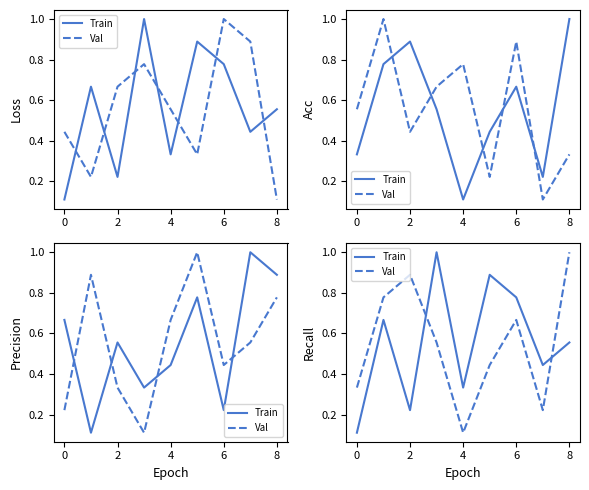

Rank the series by their maximum value, from lowest to highest.

Train, Val